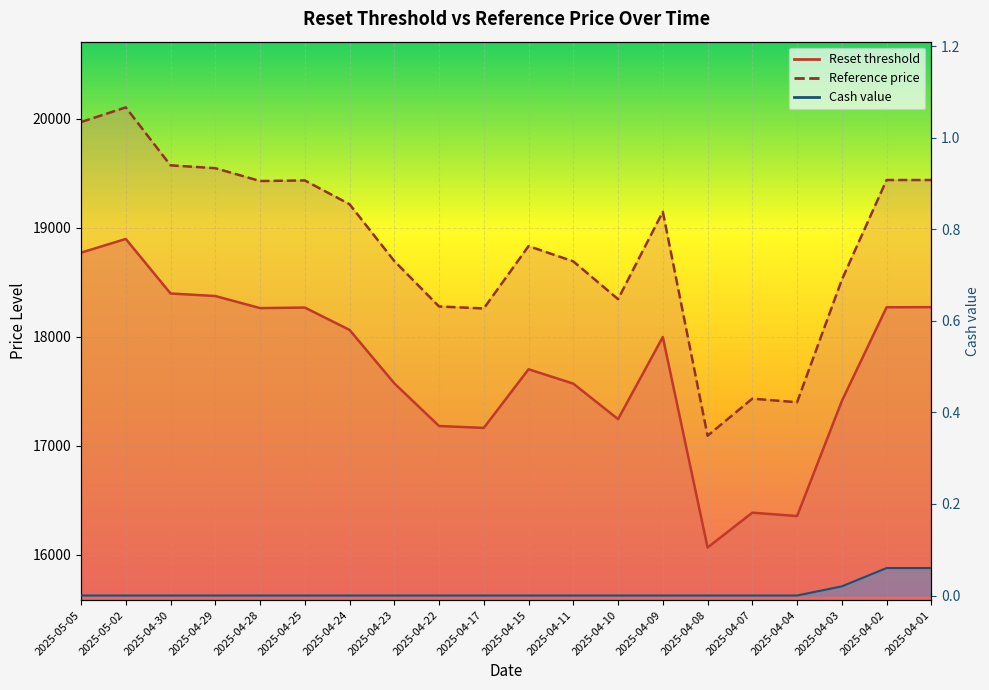

Where is Cash value nearest to the value 0?

2025-05-05